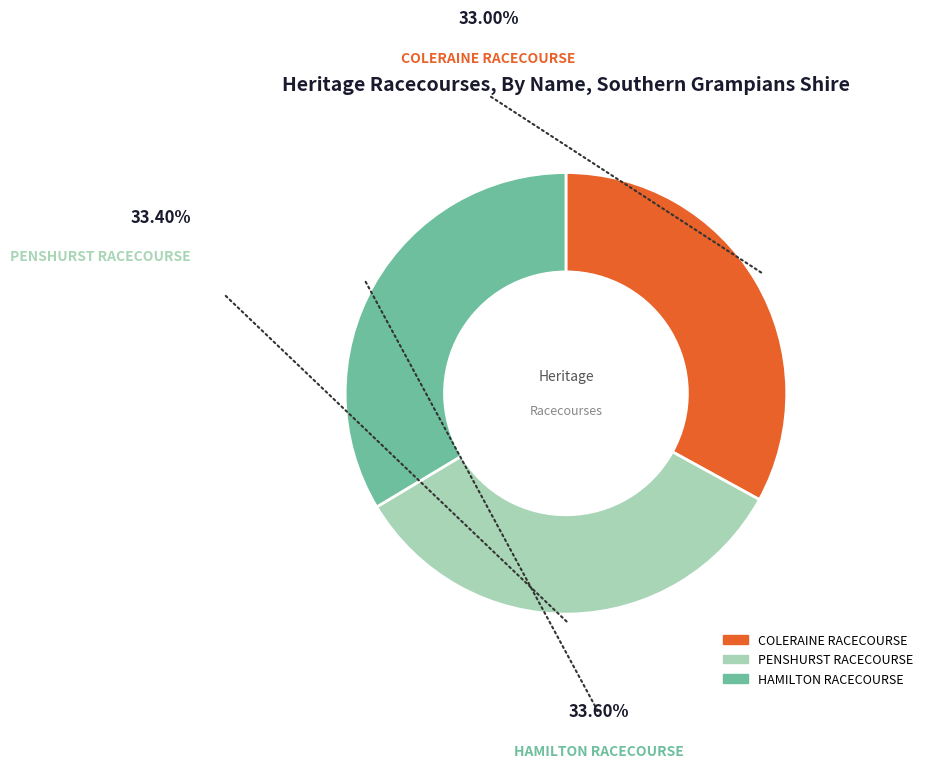

Is the sum of HAMILTON RACECOURSE and PENSHURST RACECOURSE greater than half?

Yes